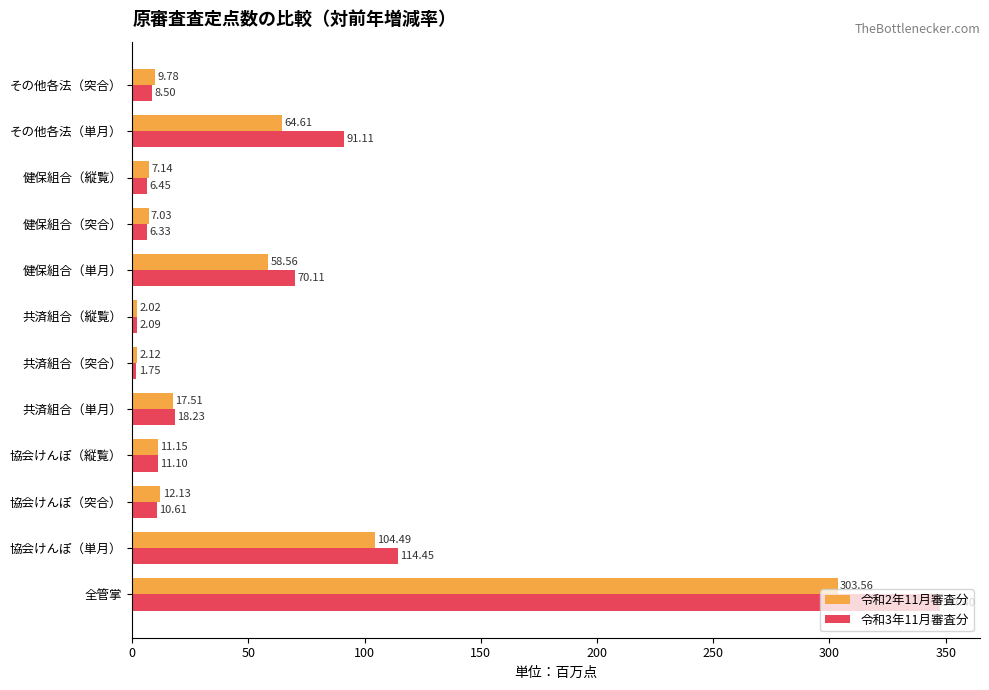

Which series has the widest spread of values?

令和3年11月審査分